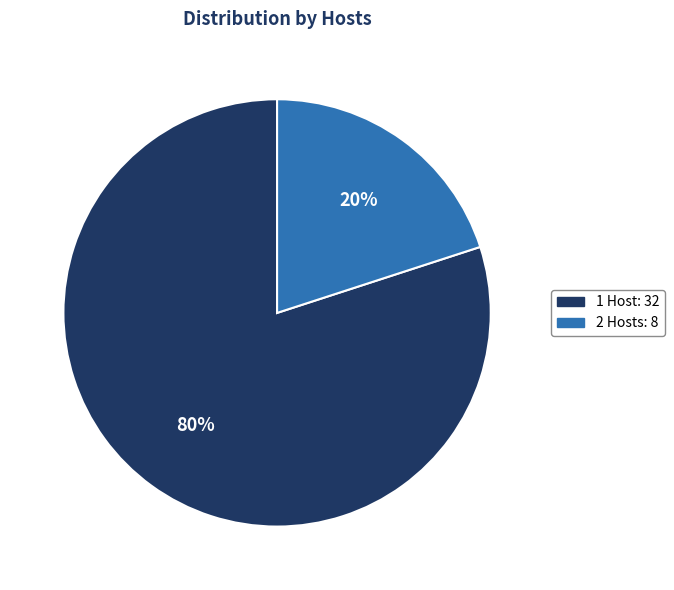

Does any single category account for the majority?

Yes